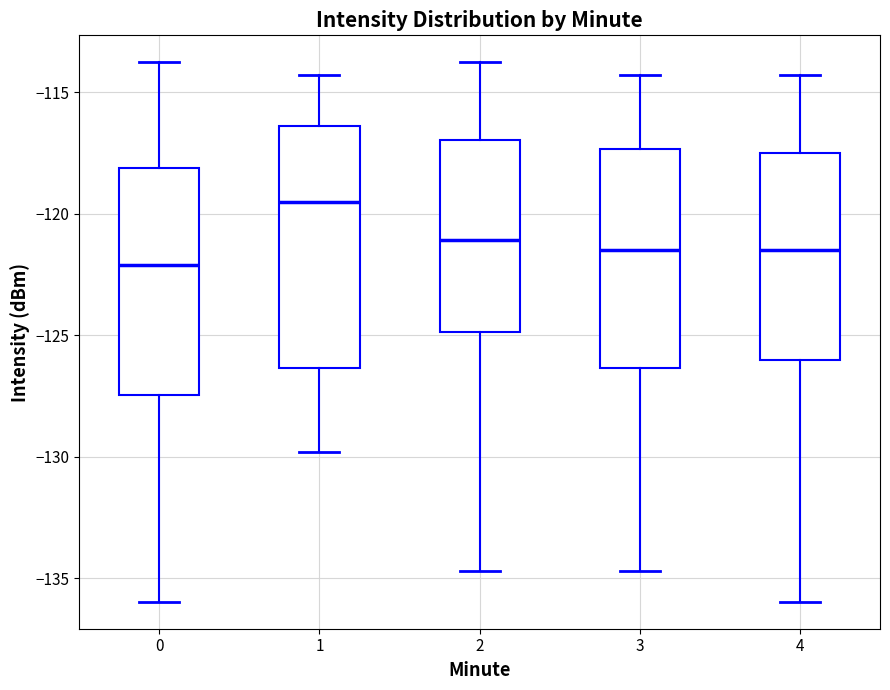

Reading left to right, transcribe this box plot: for each box, give where its median line is, the range the box spans, and where its two whiskers end, as read against the y-axis. The values are not printed on the chart, so give them approximately, as read against the axis.

0: median -122.0, box -127.5 to -118.0, whiskers -136.0 to -114.0
1: median -119.5, box -126.5 to -116.5, whiskers -130.0 to -114.5
2: median -121.0, box -125.0 to -117.0, whiskers -134.5 to -114.0
3: median -121.5, box -126.5 to -117.5, whiskers -134.5 to -114.5
4: median -121.5, box -126.0 to -117.5, whiskers -136.0 to -114.5